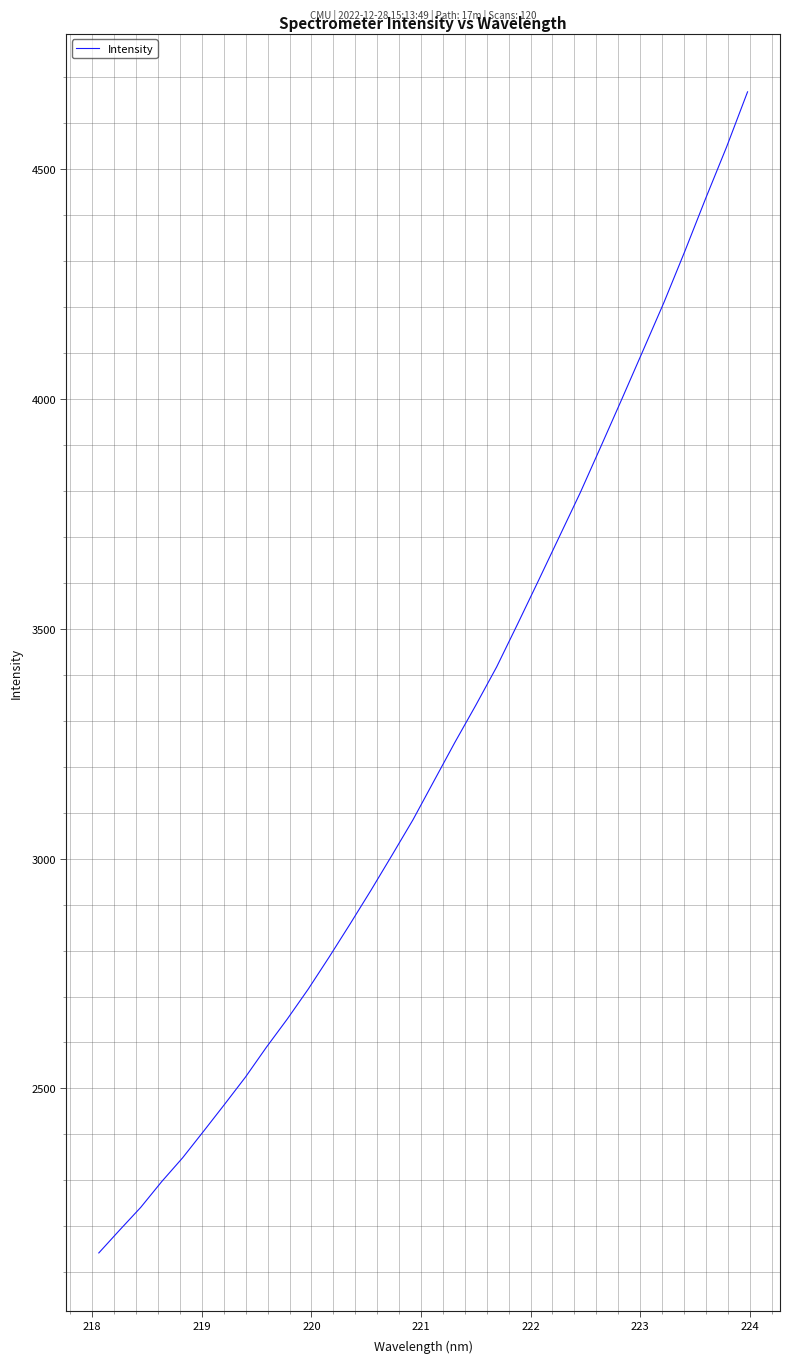

Does the chart display data point markers on the line(s)?

No